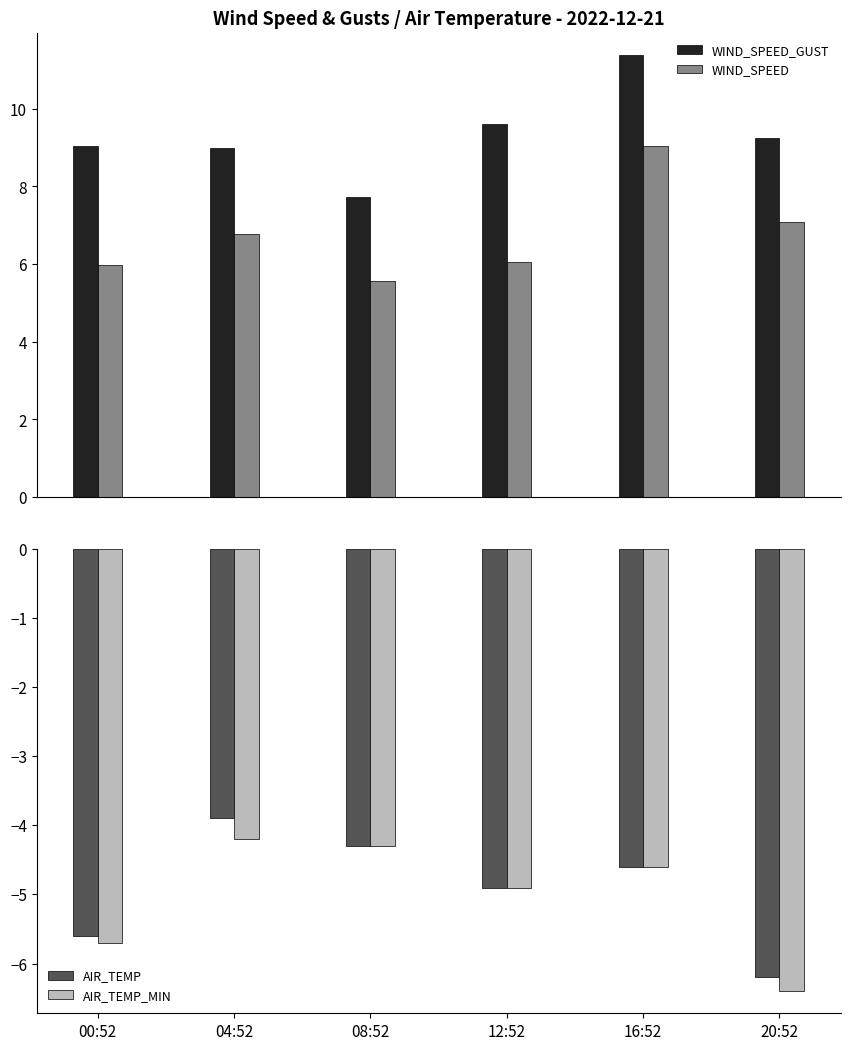

How many series are shown in this chart?

4